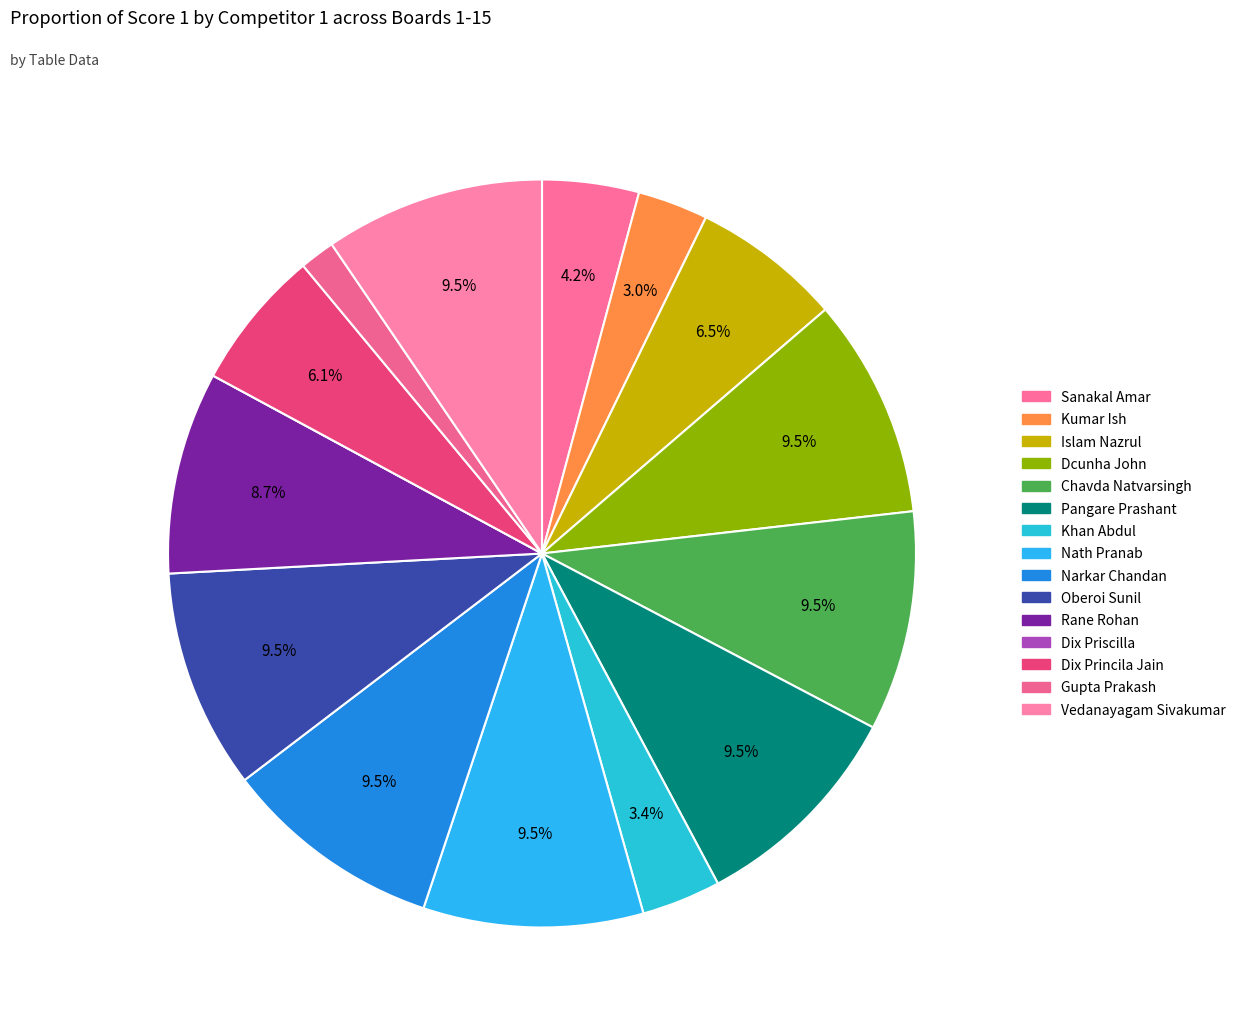

Rank the categories by value from lowest to highest.

Dix Priscilla, Gupta Prakash, Kumar Ish, Khan Abdul, Sanakal Amar, Dix Princila Jain, Islam Nazrul, Rane Rohan, Dcunha John, Chavda Natvarsingh, Pangare Prashant, Nath Pranab, Narkar Chandan, Oberoi Sunil, Vedanayagam Sivakumar